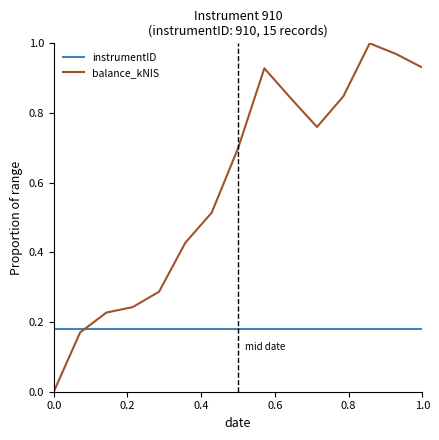

Which series has the widest spread of values?

balance_kNIS